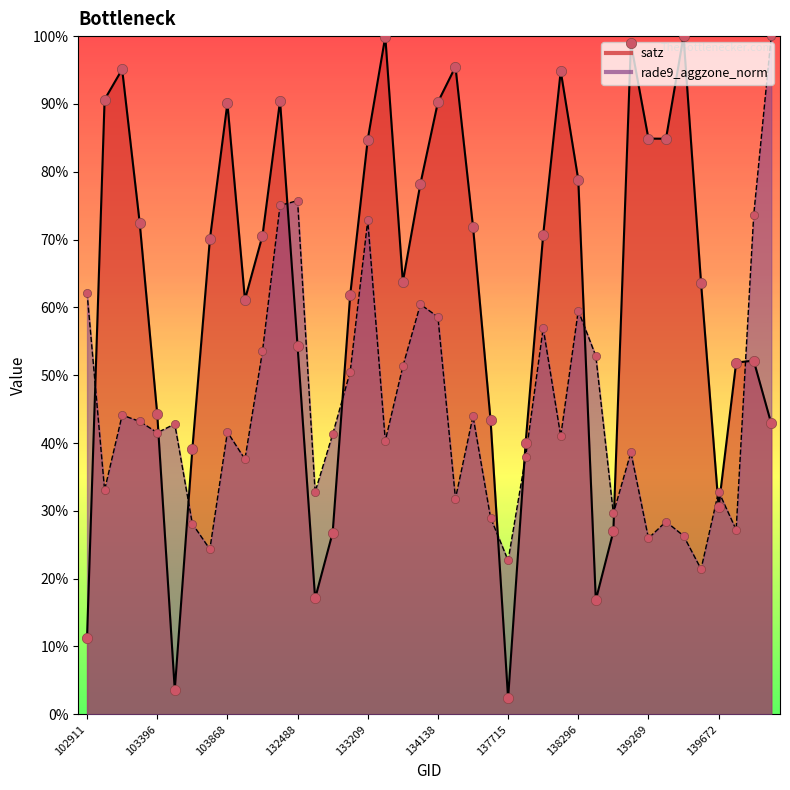

What is the total value across all series at 103868?

1.3